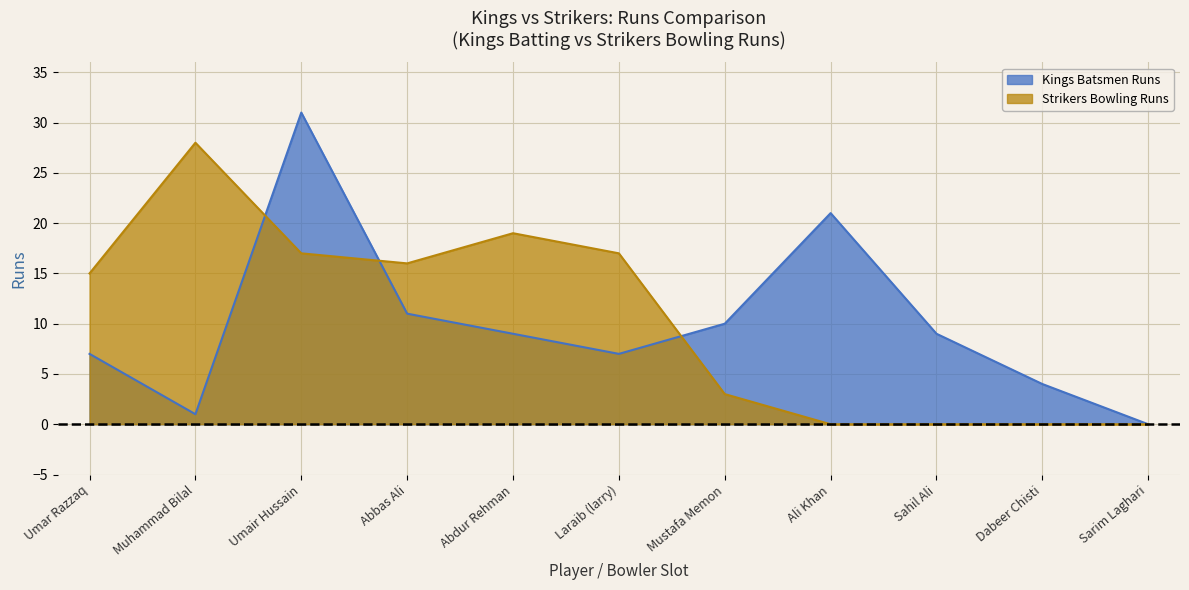

Reading left to right, extract all data points from this chart.

Kings Batsmen Runs: 7	1	31	11	9	7	10	21	9	4	0
Strikers Bowling Runs: 15	28	17	16	19	17	3	0	0	0	0